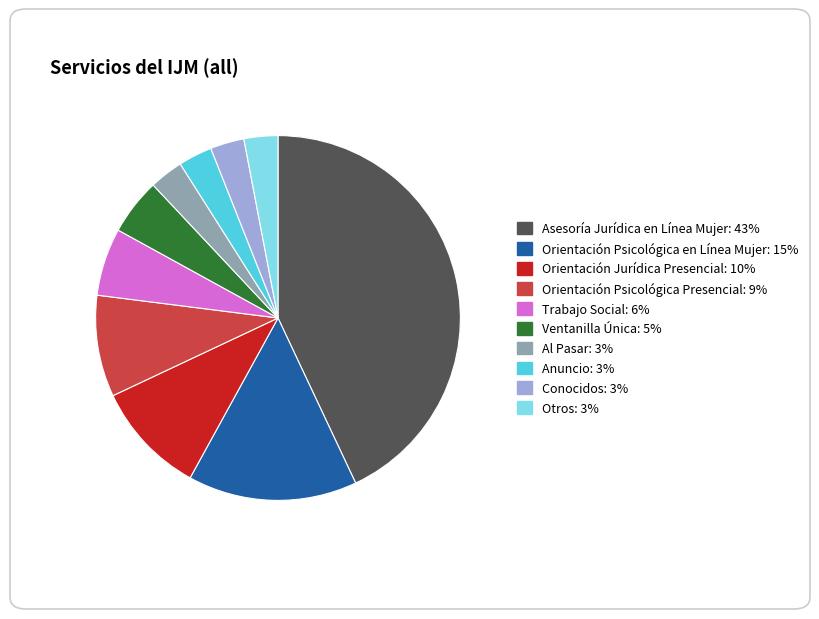

Count the number of slices in the pie.

10